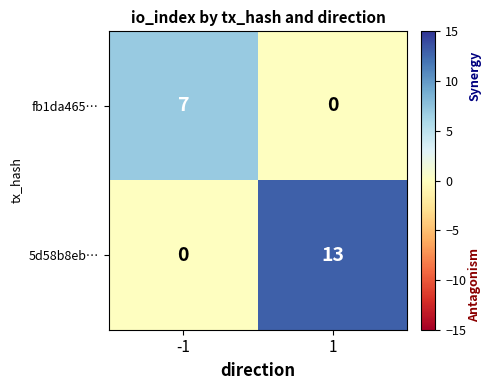

Between -1 and 1, which series saw the biggest shift?

5d58b8eb…